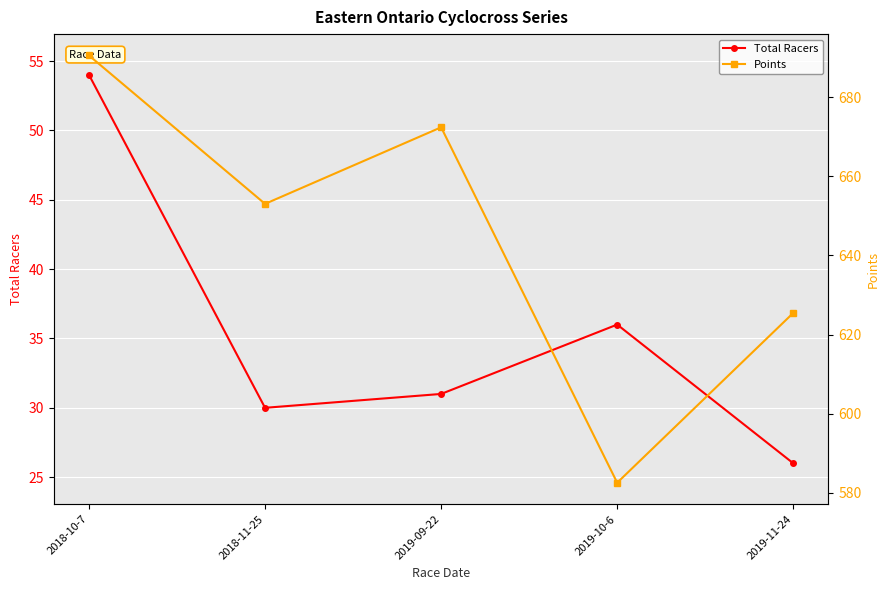

How many categories are shown in the chart?

5